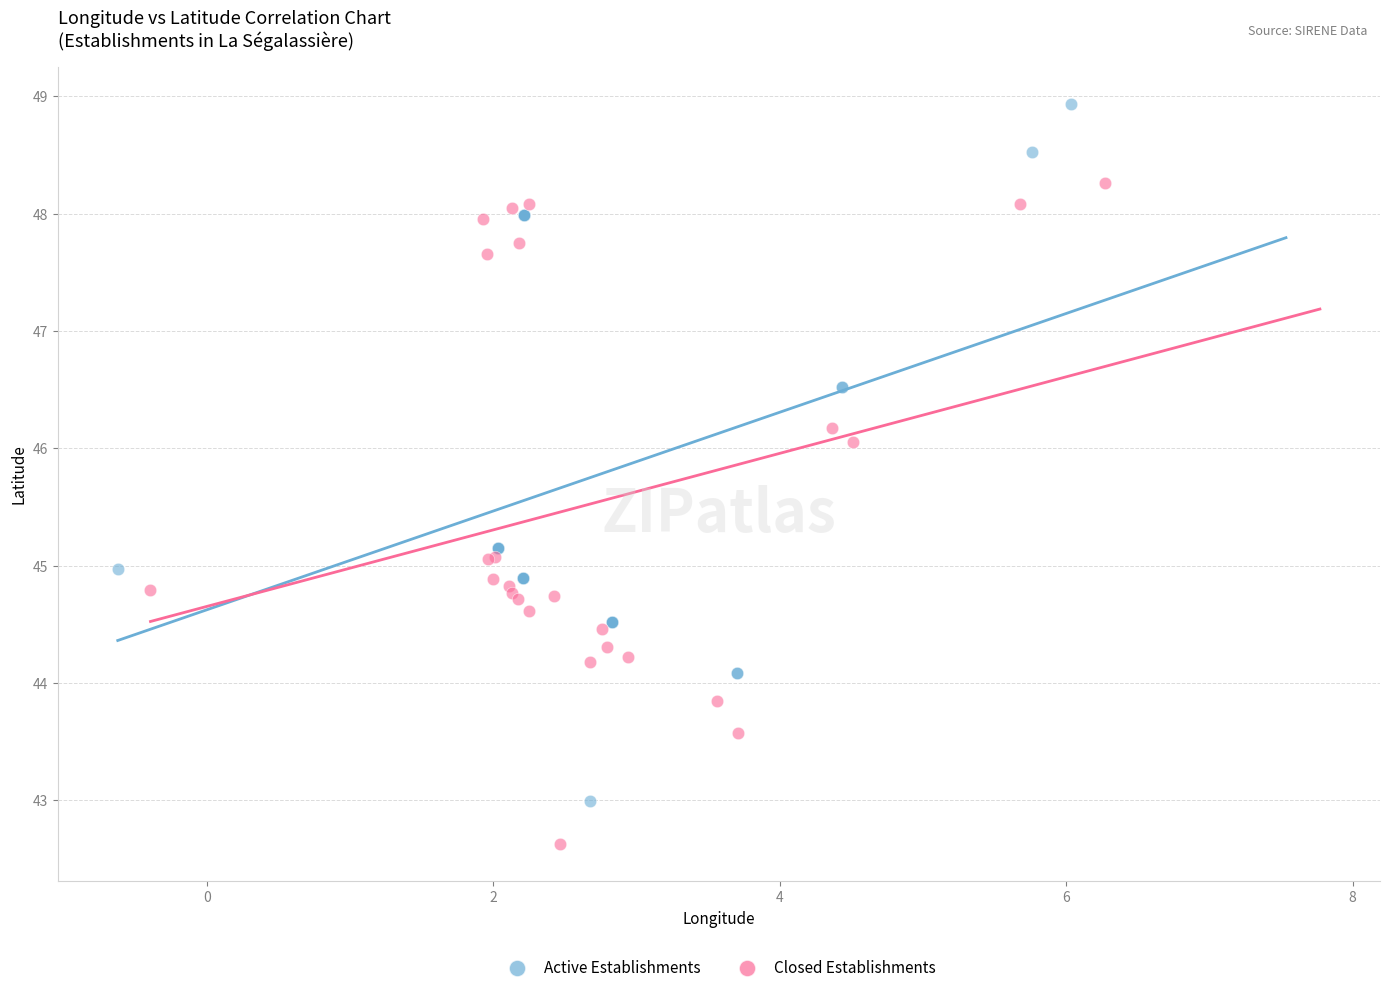

Which series reaches the minimum Y coordinate?

Closed Establishments